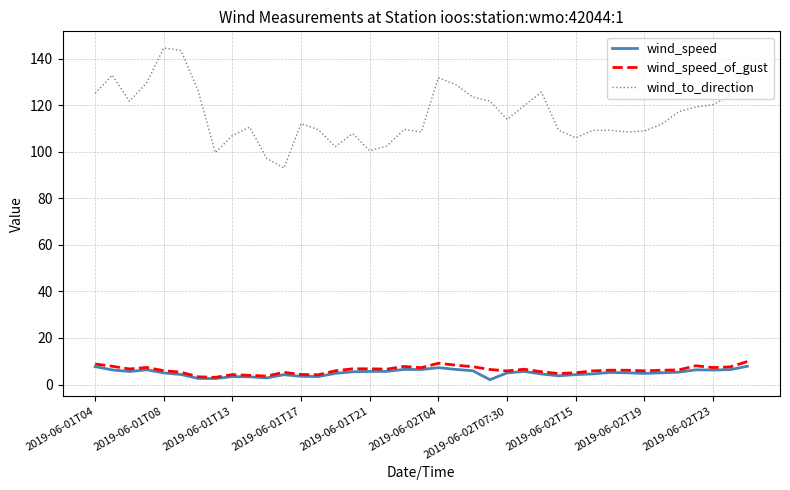

What is the lowest value of the wind_to_direction series?

93.0